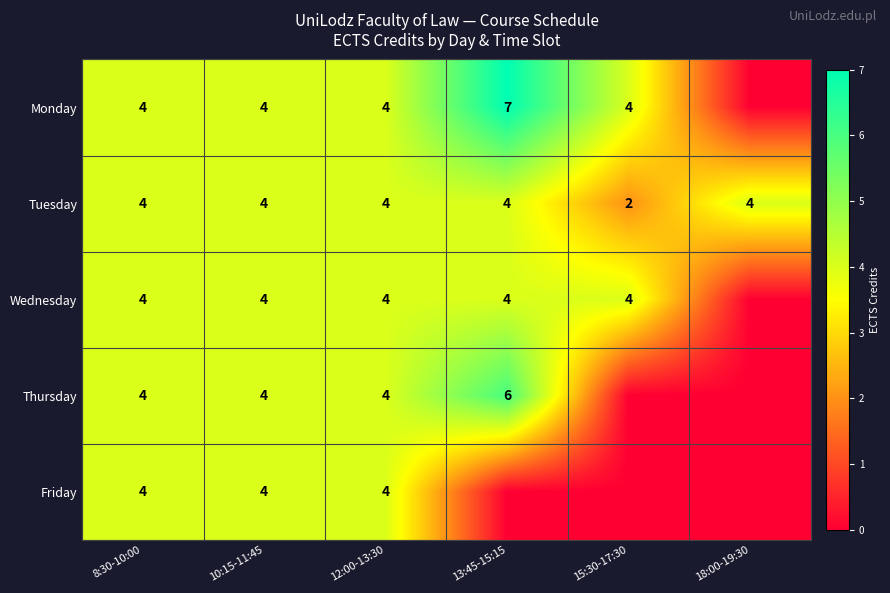

Is the value of Thursday at 13:45-15:15 greater than the value of Wednesday at 12:00-13:30?

Yes